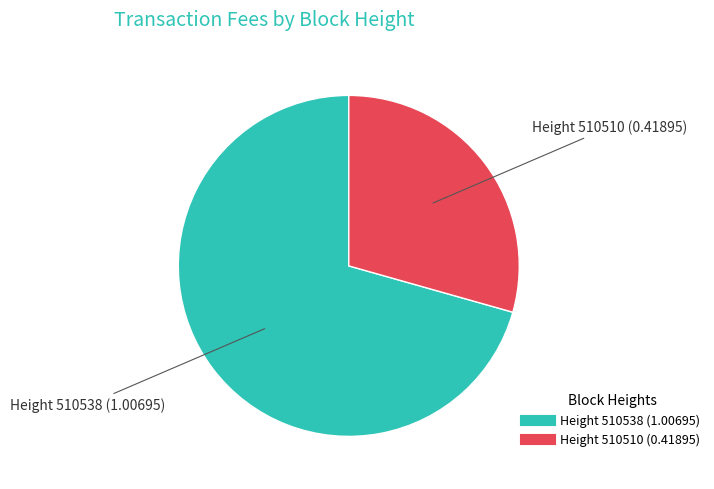

How many slices are in this pie chart?

2